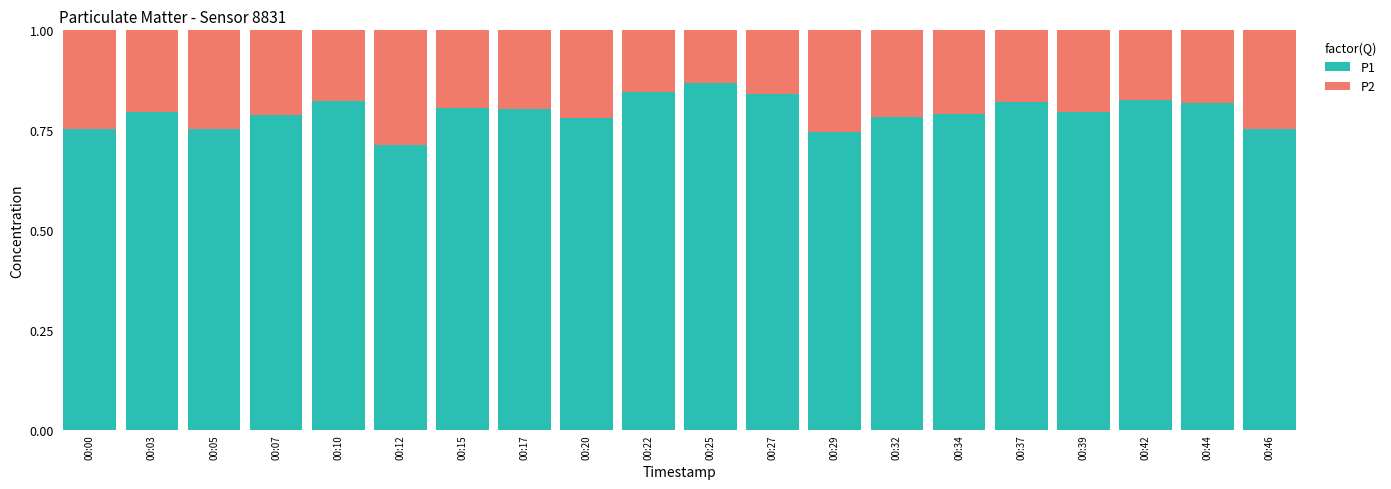

At which label does P1 reach its peak?

00:25